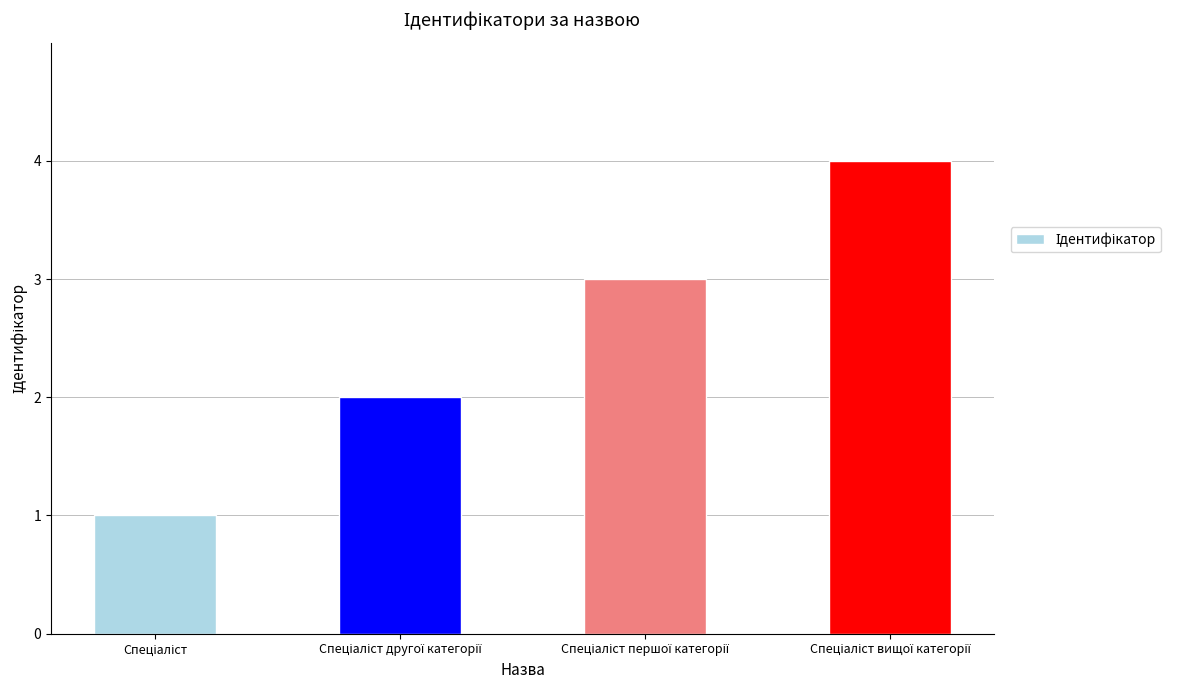

What is the sum of all values?

10